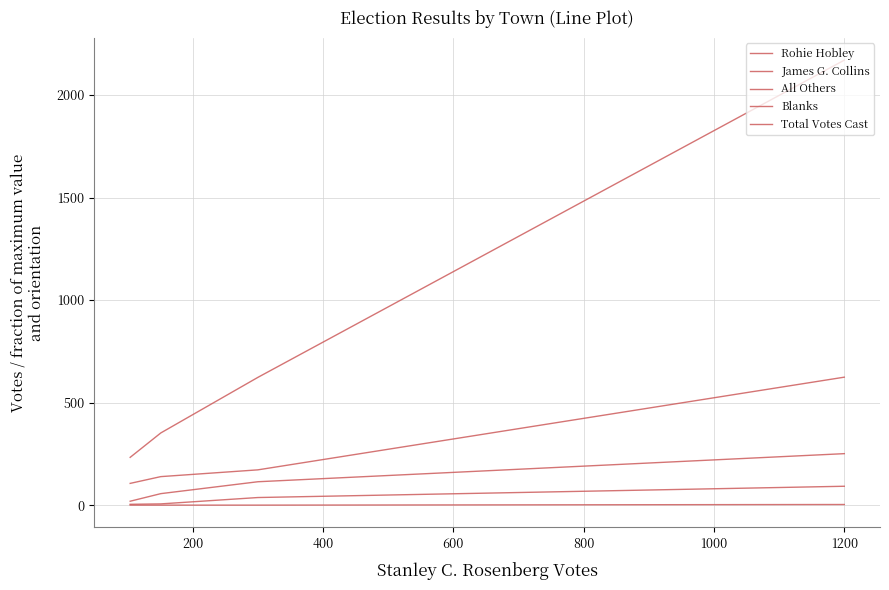

How many lines are shown in the chart?

5